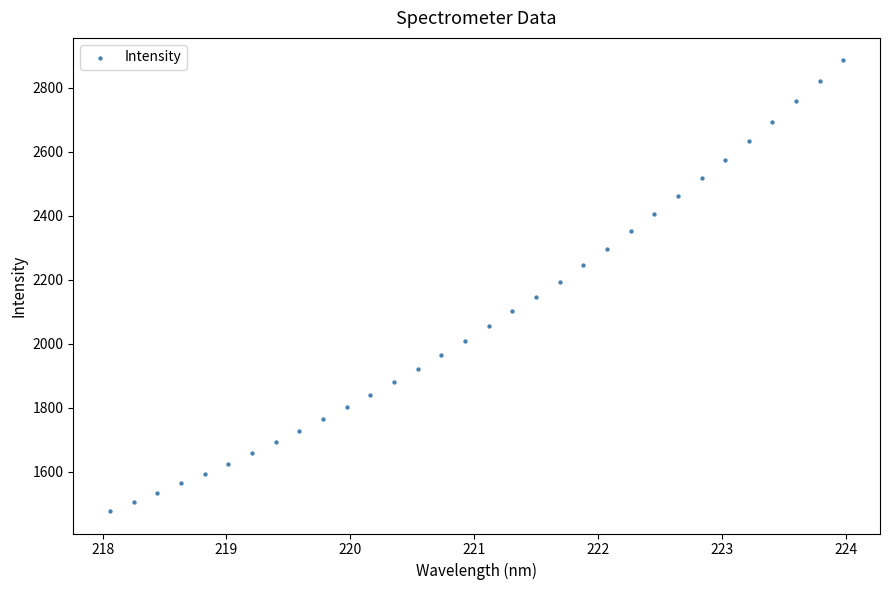

What is the range of X values (max minus min)?

5.9